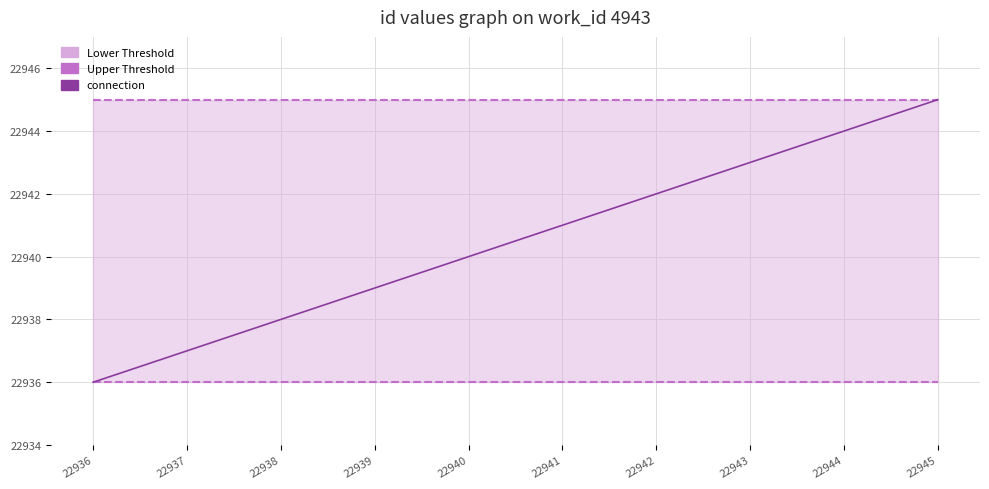

Does the chart have visible grid lines?

Yes